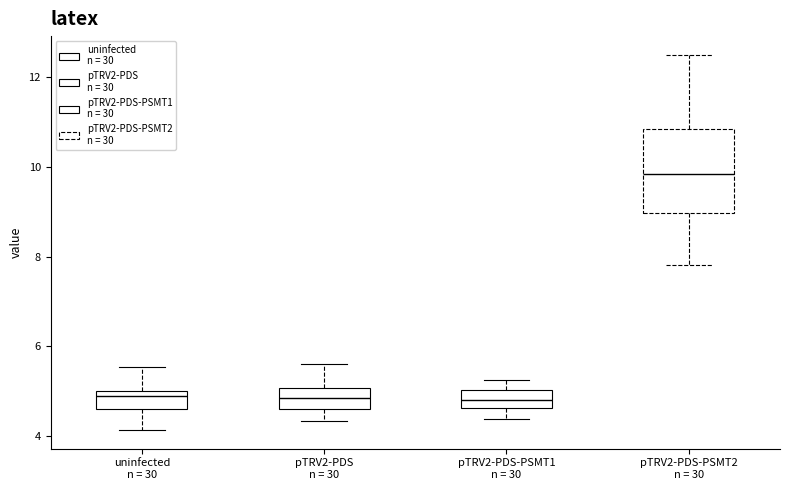

Reading left to right, transcribe this box plot: for each box, give where its median line is, the range the box spans, and where its two whiskers end, as read against the y-axis. The values are not printed on the chart, so give them approximately, as read against the axis.

uninfected n = 30: median 4.8, box 4.6 to 5.0, whiskers 4.2 to 5.6
pTRV2-PDS n = 30: median 4.8, box 4.6 to 5.0, whiskers 4.4 to 5.6
pTRV2-PDS-PSMT1 n = 30: median 4.8, box 4.6 to 5.0, whiskers 4.4 to 5.2
pTRV2-PDS-PSMT2 n = 30: median 9.8, box 9.0 to 10.8, whiskers 7.8 to 12.6